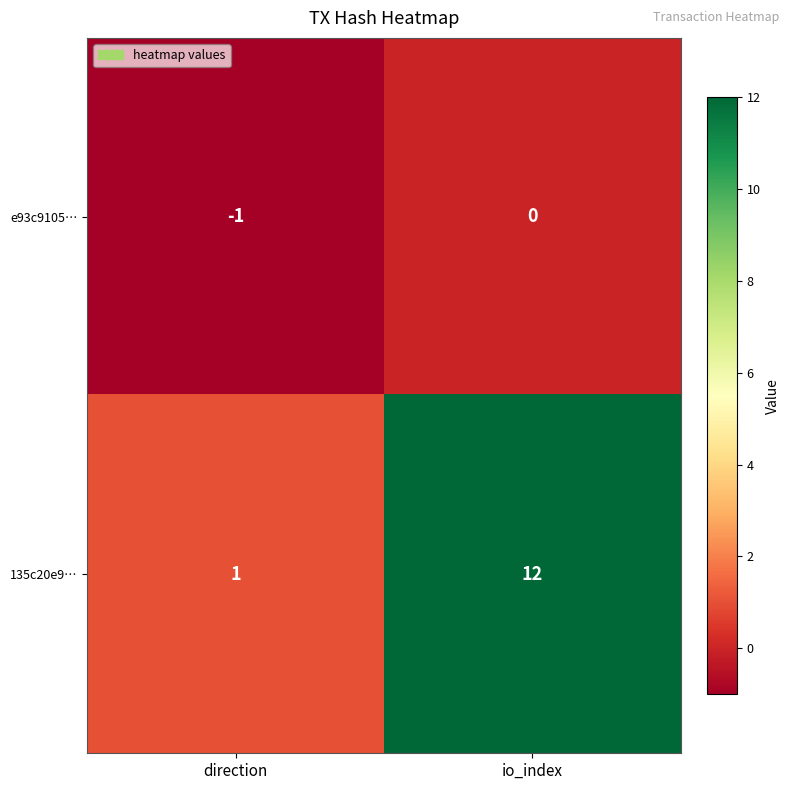

Reading right to left, what are all the values shown in this chart?

e93c9105…: io_index=0	direction=-1
135c20e9…: io_index=12	direction=1